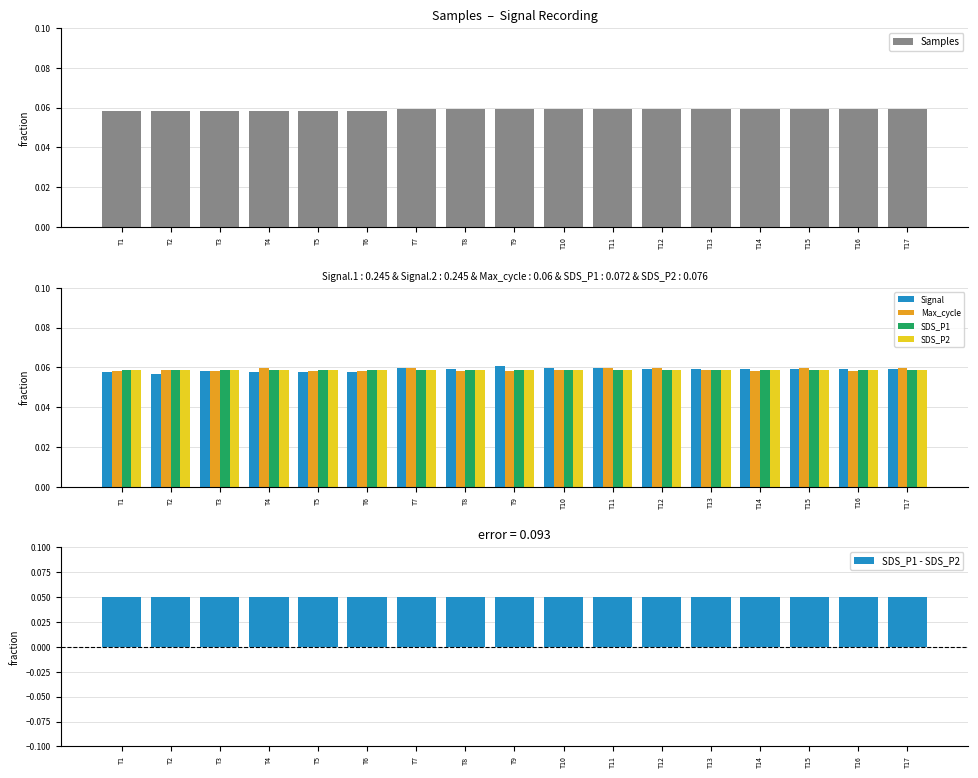

At how many categories does at least one series exceed 0?

17